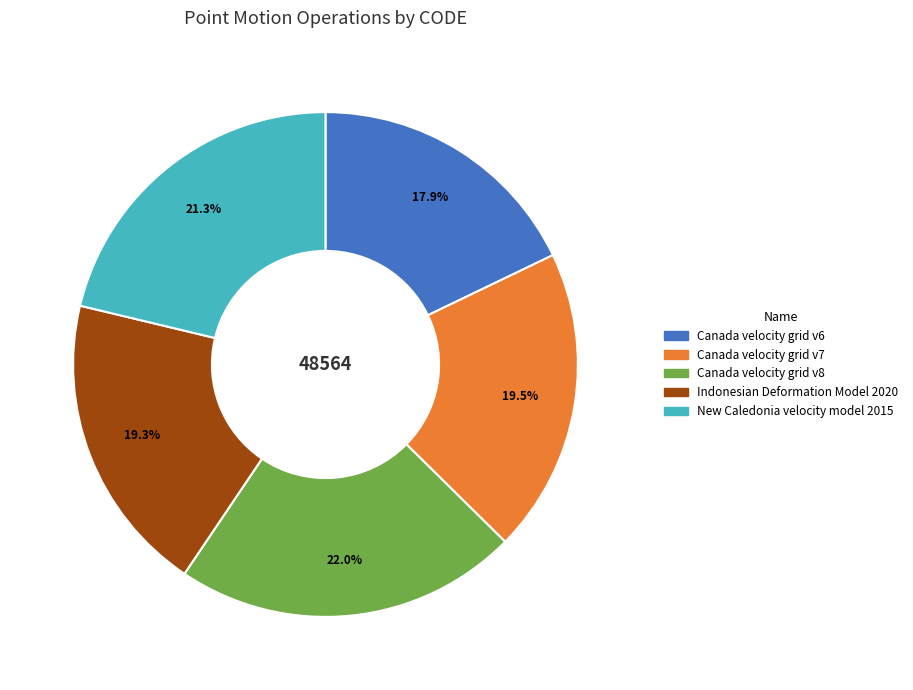

Which category has the biggest portion of the pie?

Canada velocity grid v8